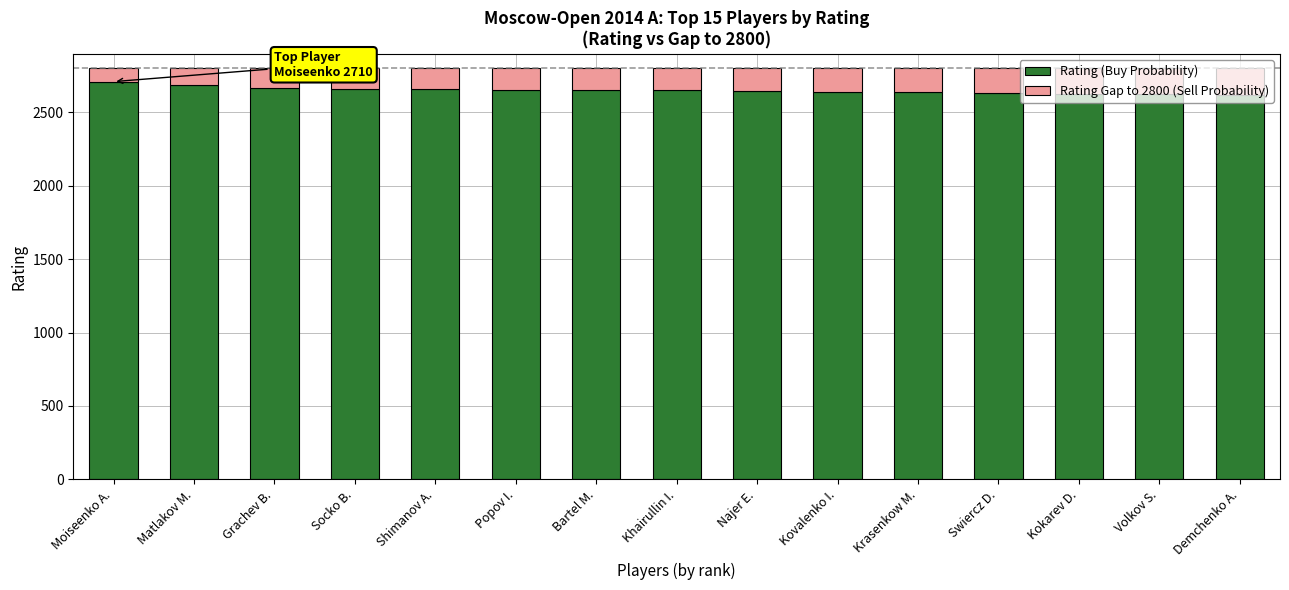

What is the sum of all Rating (Buy Probability) values?

39773